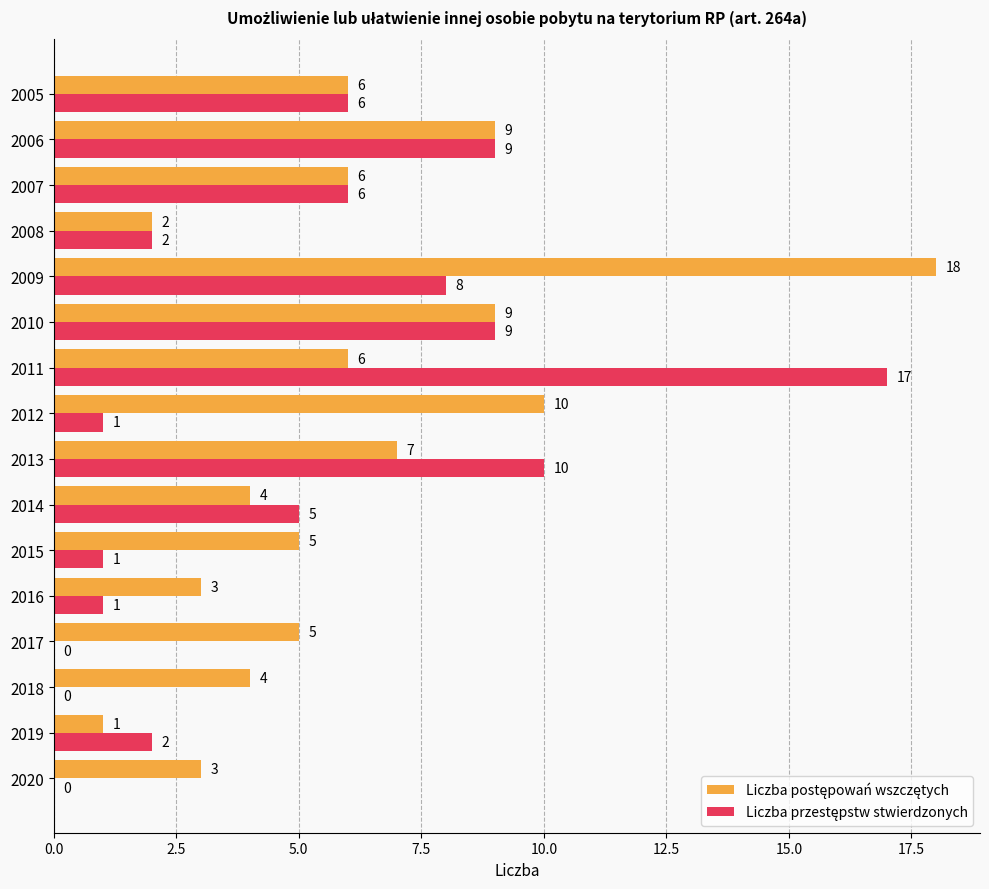

Count the number of data series in this chart.

2